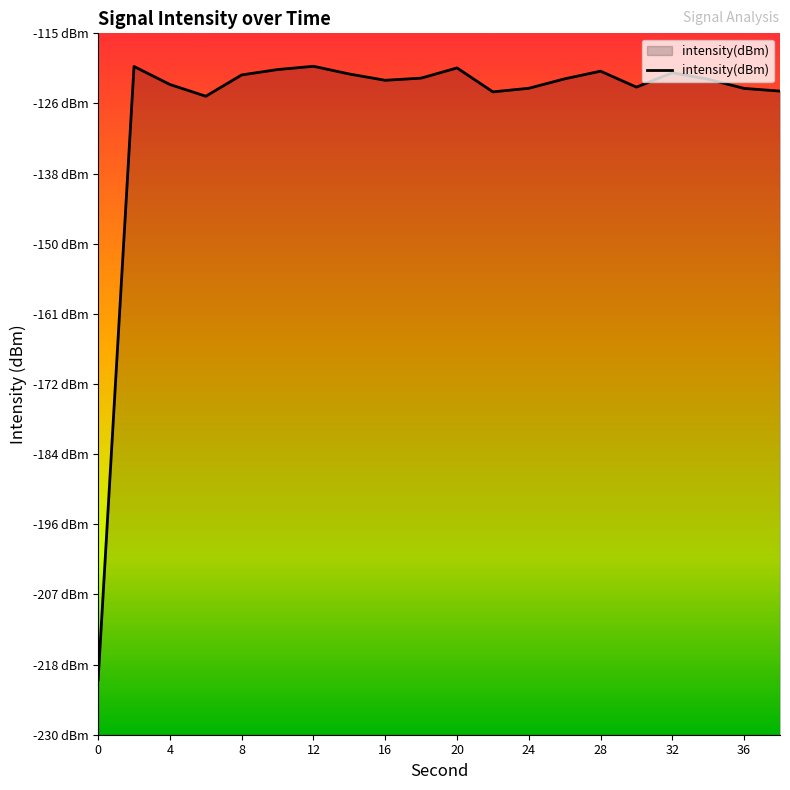

How many distinct data groups are displayed?

1